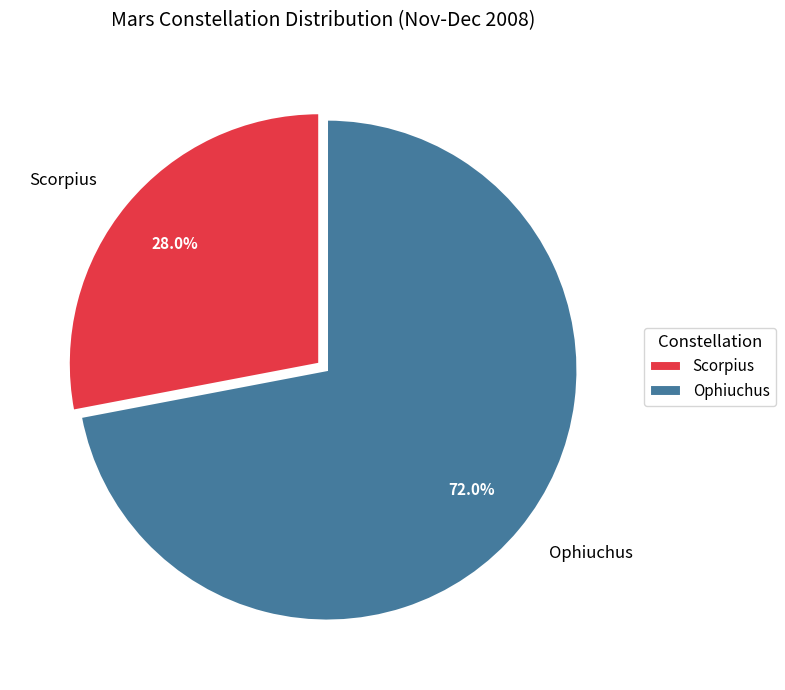

What portion of the pie excludes Ophiuchus?

28.0%